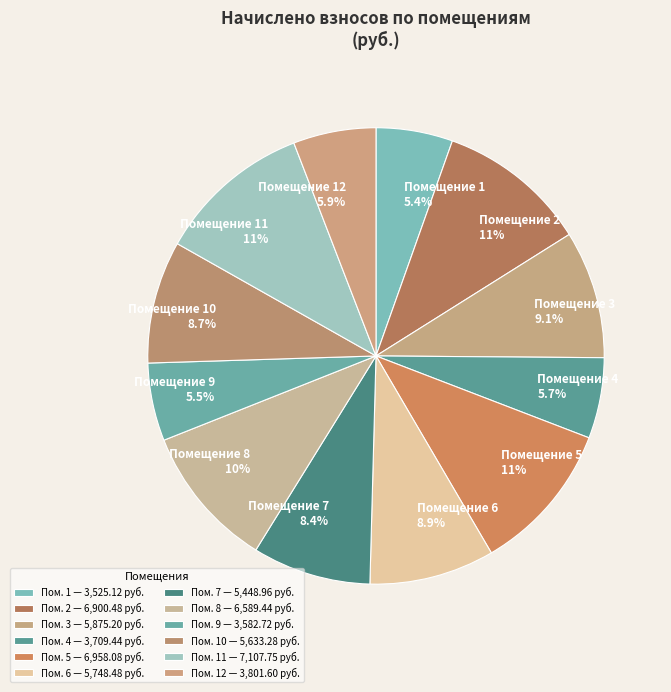

Which has a higher value, Помещение 3 9.1% or Помещение 4 5.7%?

Помещение 3 9.1%